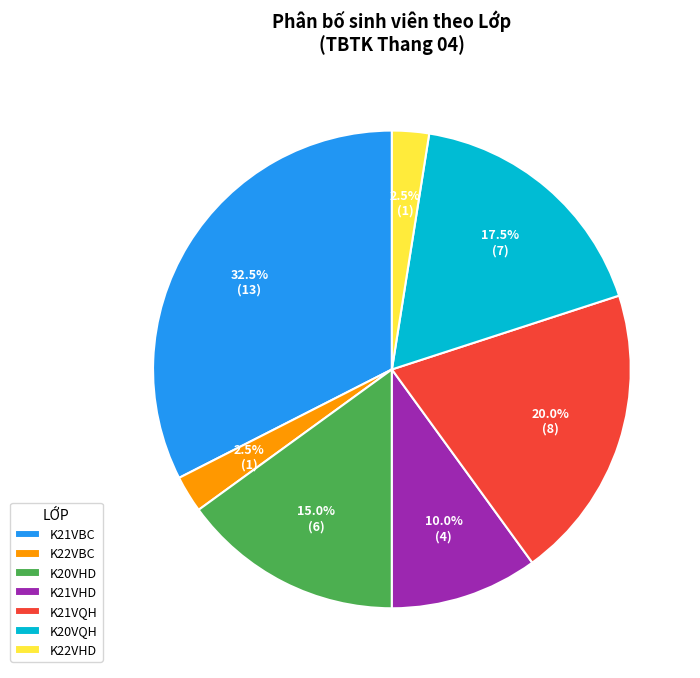

Which has a higher value, K21VQH or K20VQH?

K21VQH